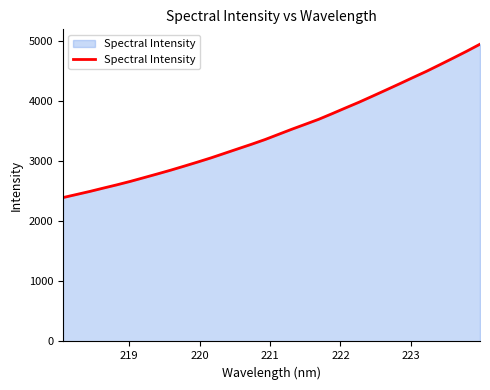

What is the difference between the maximum and minimum values?

2552.6